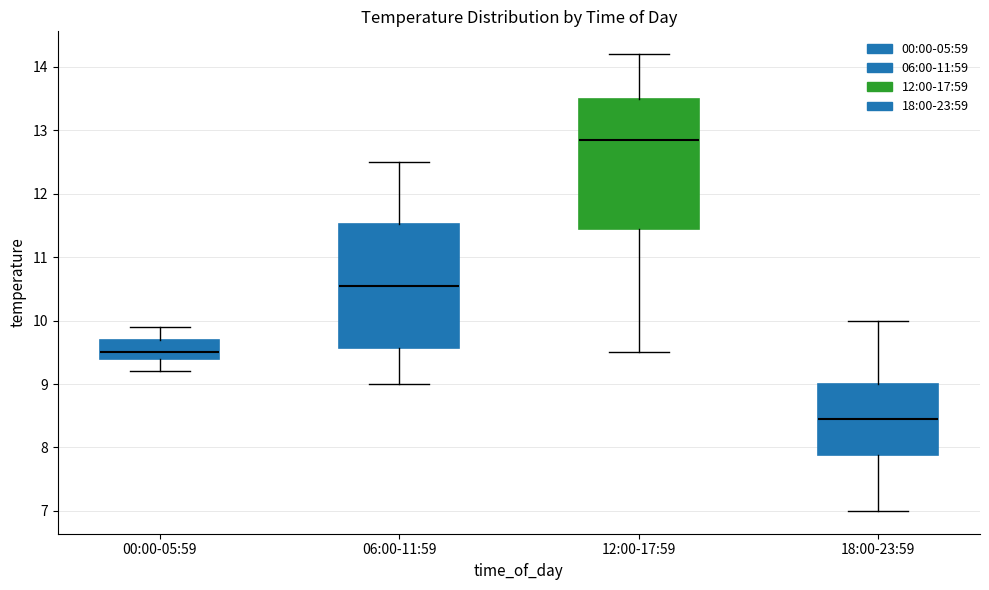

Reading left to right, read every box against the y-axis: the position of its median line, the range the box covers, and the ends of its whiskers. The values are not printed on the chart, so give them approximately, as read against the axis.

00:00-05:59: median 9.5, box 9.4 to 9.7, whiskers 9.2 to 9.9
06:00-11:59: median 10.6, box 9.6 to 11.5, whiskers 9.0 to 12.5
12:00-17:59: median 12.9, box 11.5 to 13.5, whiskers 9.5 to 14.2
18:00-23:59: median 8.5, box 7.9 to 9.0, whiskers 7.0 to 10.0